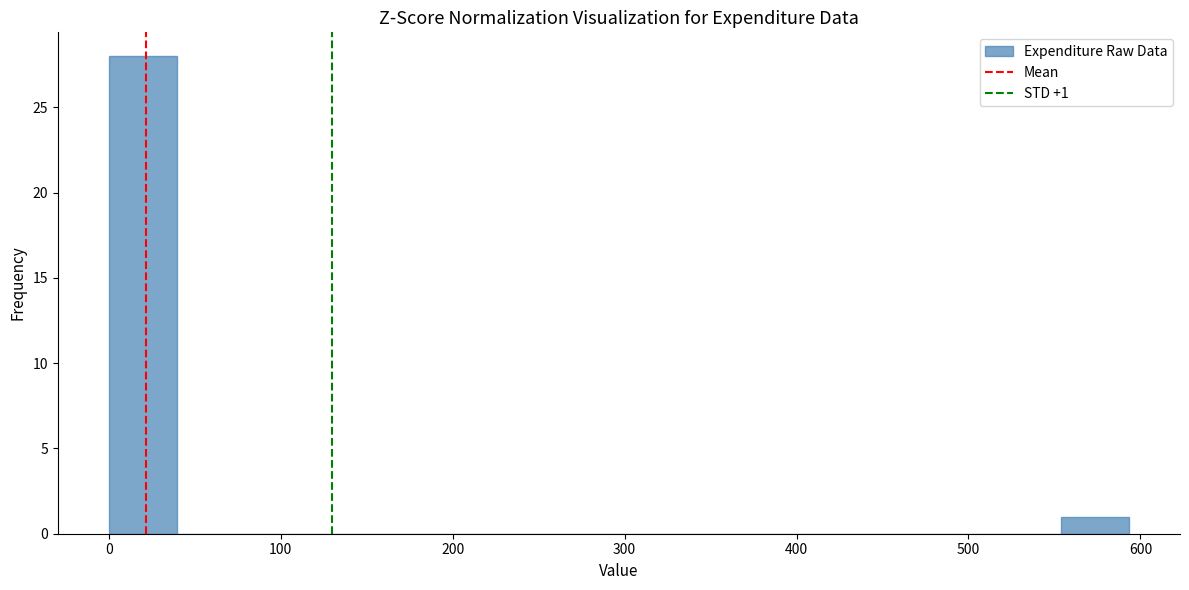

Read against the x-axis, roughly where is the centre of the tallest bar?

20